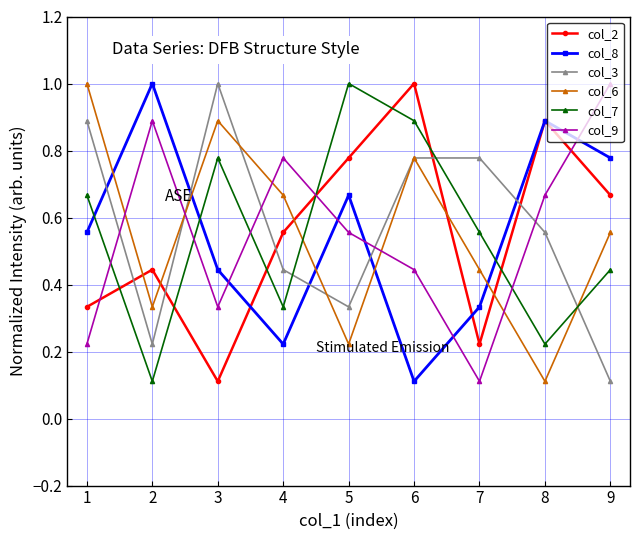

The value of col_3 at 6 is 1.4. True or false?

False